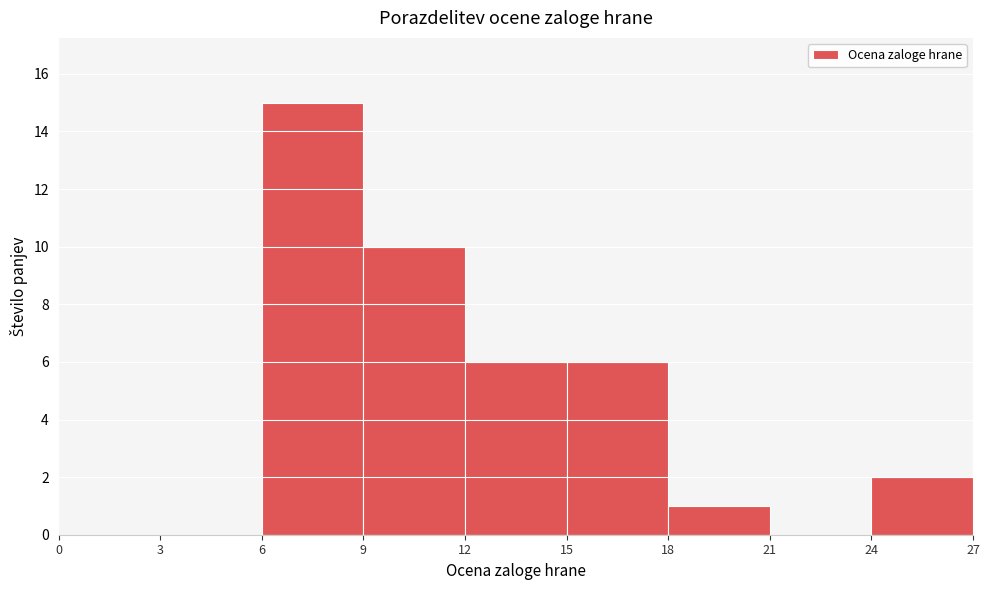

Reading left to right, transcribe this chart: for each bar, give the range it covers on the x-axis and its height. The values are not printed on the chart, so give them approximately, as read against the axis.

0 to 3: 0
3 to 6: 0
6 to 9: 15
9 to 12: 10
12 to 15: 6
15 to 18: 6
18 to 21: 1
21 to 24: 0
24 to 27: 2